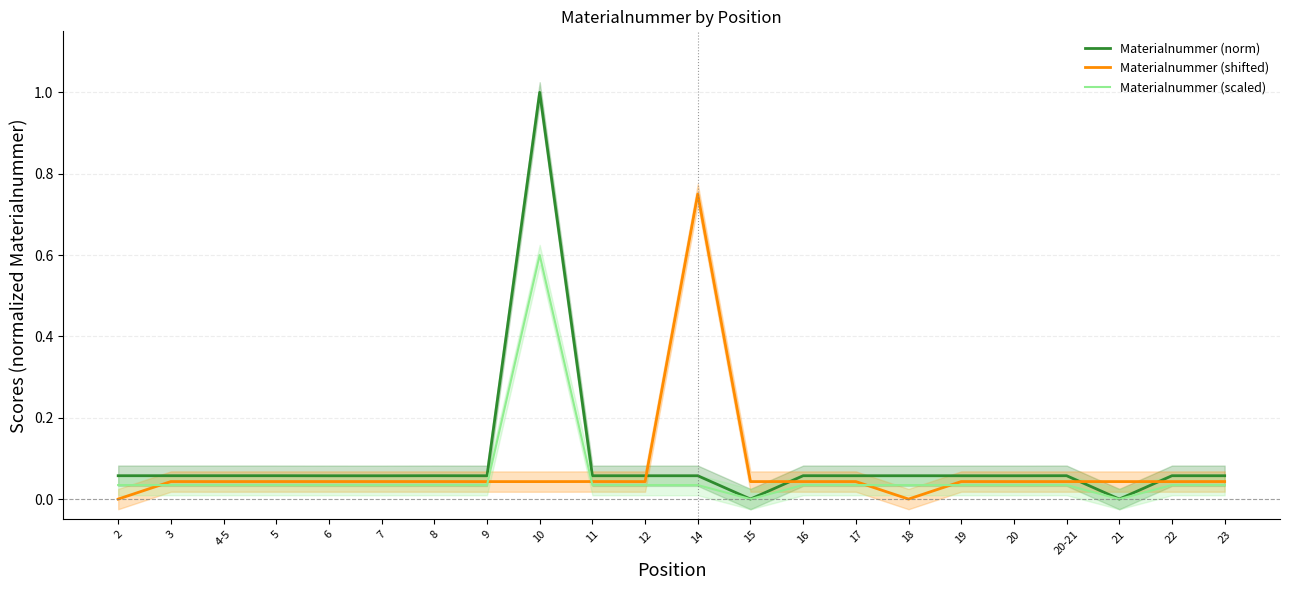

The value of Materialnummer (norm) at 6 is 0.1. True or false?

True